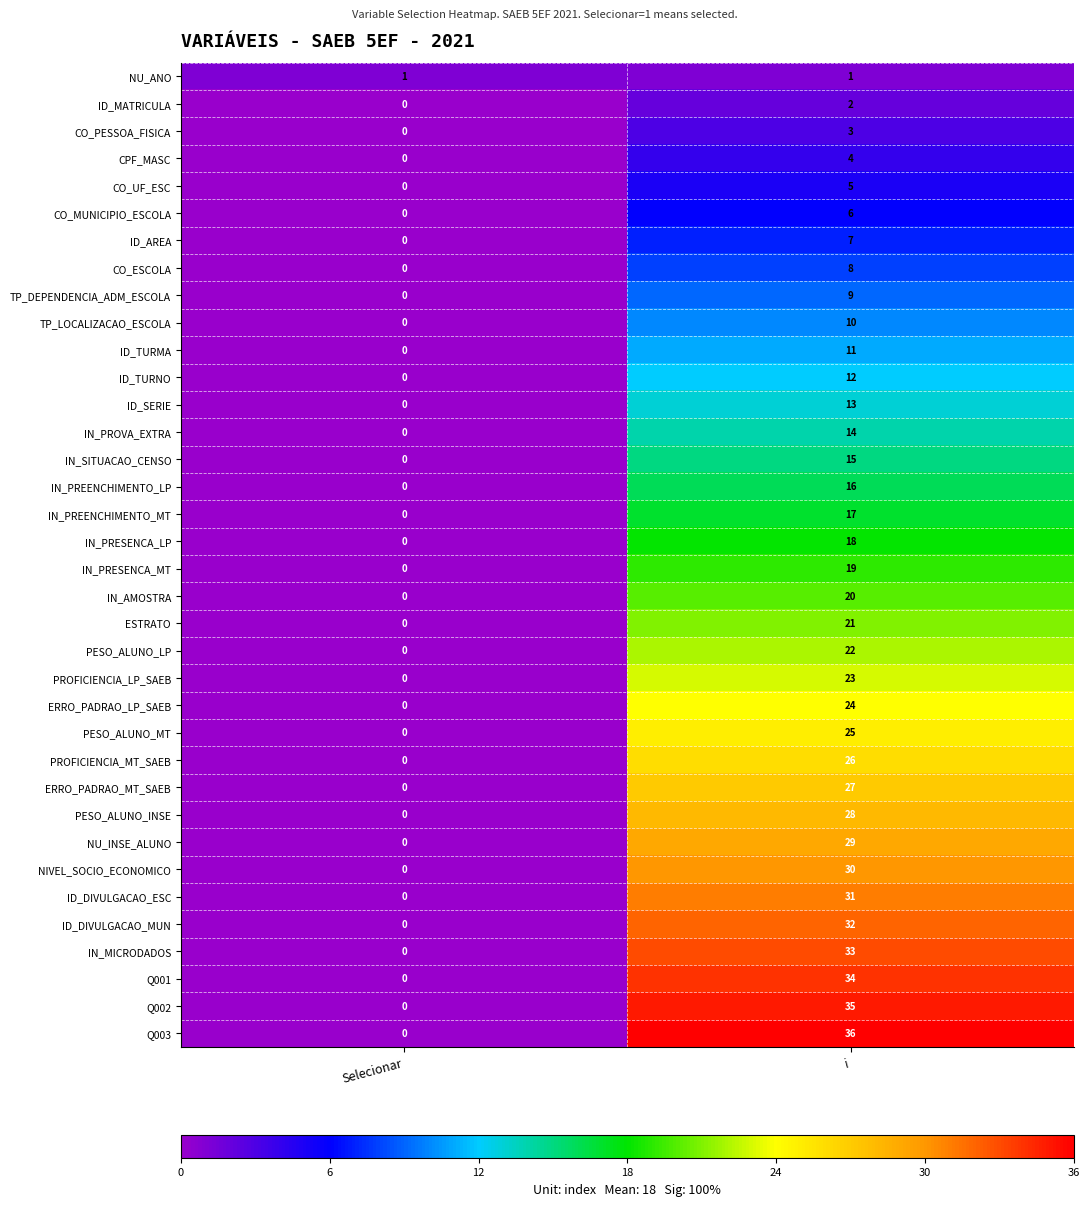

What is the sum of all IN_SITUACAO_CENSO values?

15